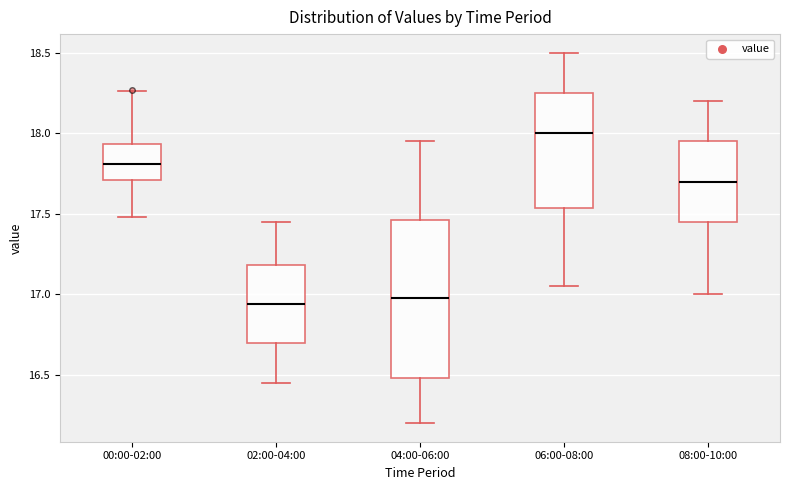

Which box's median line is the highest?

06:00-08:00